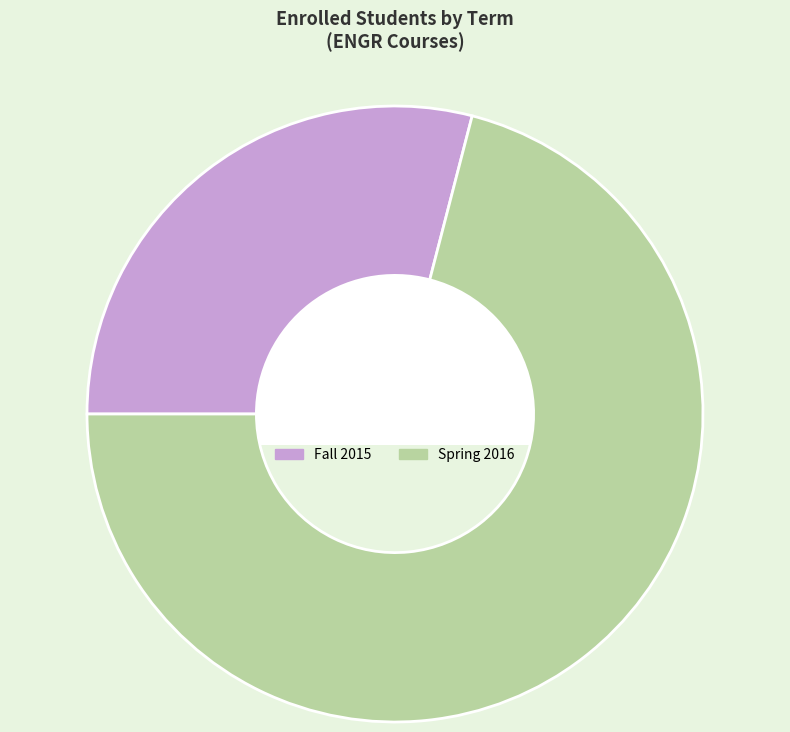

What is the ratio of the value at Spring 2016 to the value at Fall 2015?

2.4